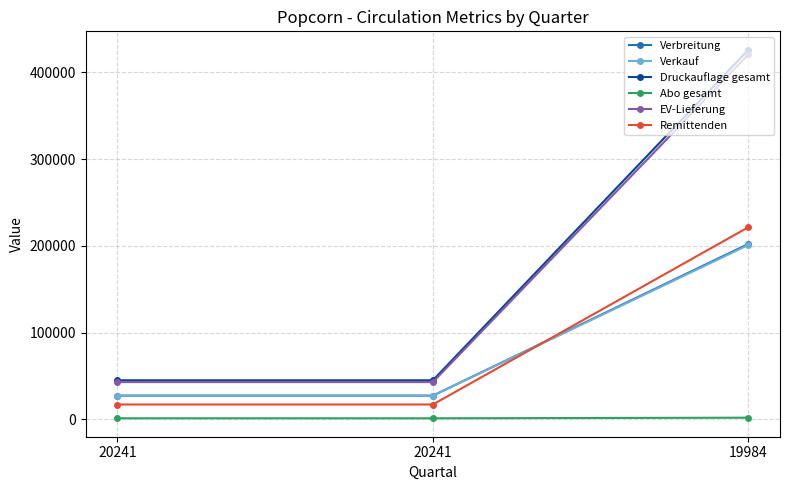

What are all the series names shown in the legend?

Verbreitung, Verkauf, Druckauflage gesamt, Abo gesamt, EV-Lieferung, Remittenden